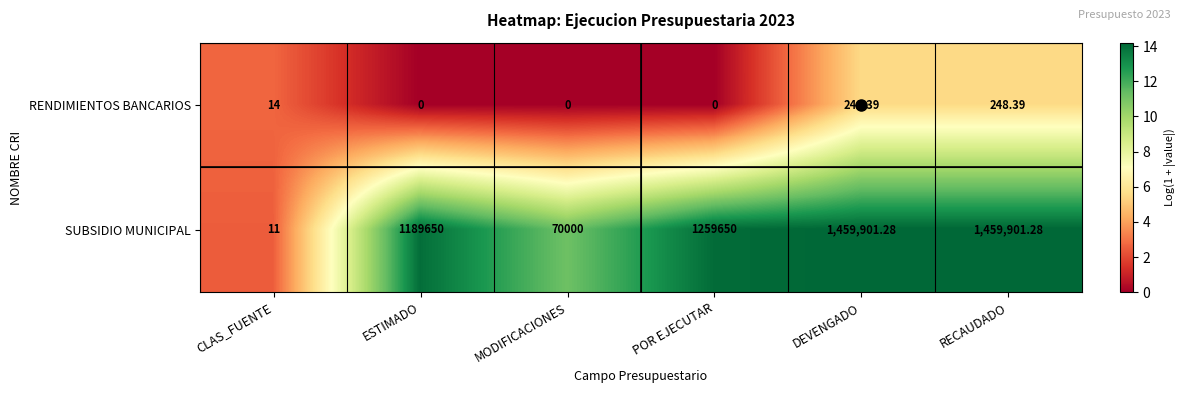

Rank the series by their average value, from highest to lowest.

SUBSIDIO MUNICIPAL, RENDIMIENTOS BANCARIOS